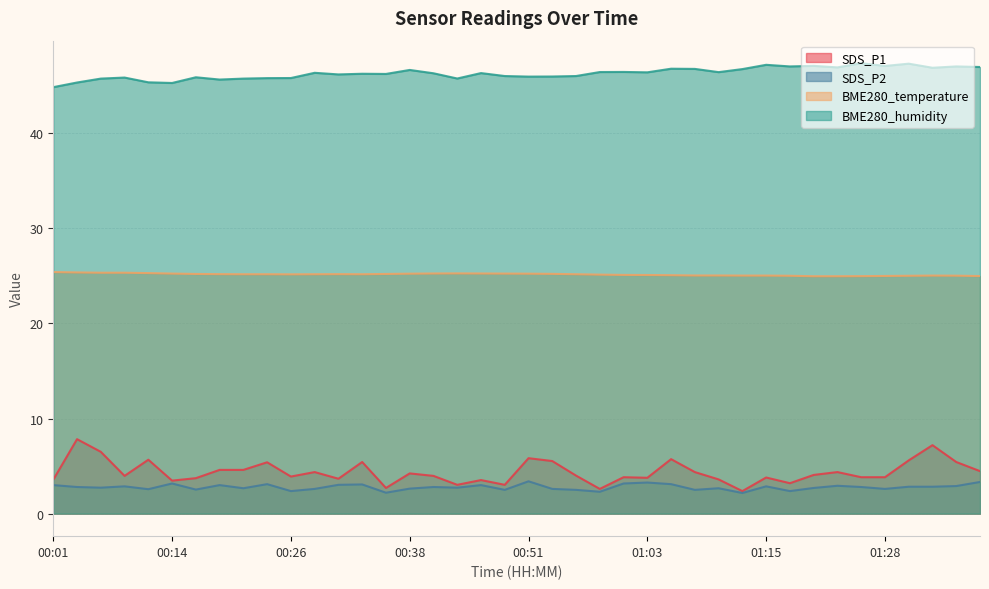

Is the value of SDS_P1 at 00:51 greater than the value of BME280_humidity at 00:24?

No